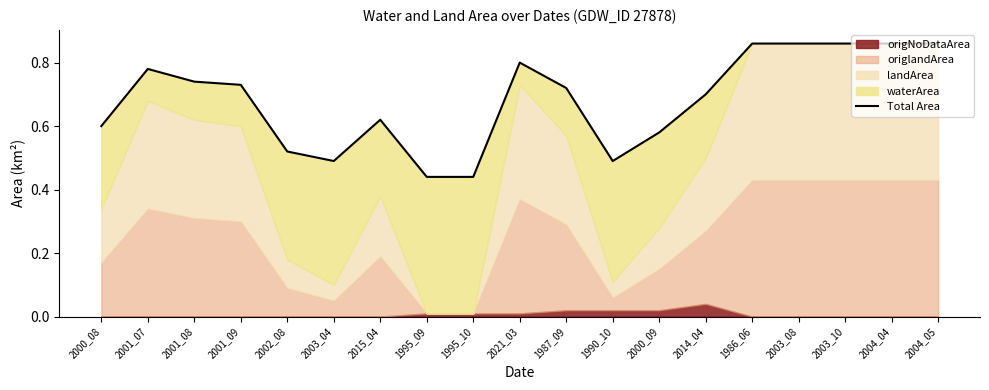

What position from the right is 2001_08?

17